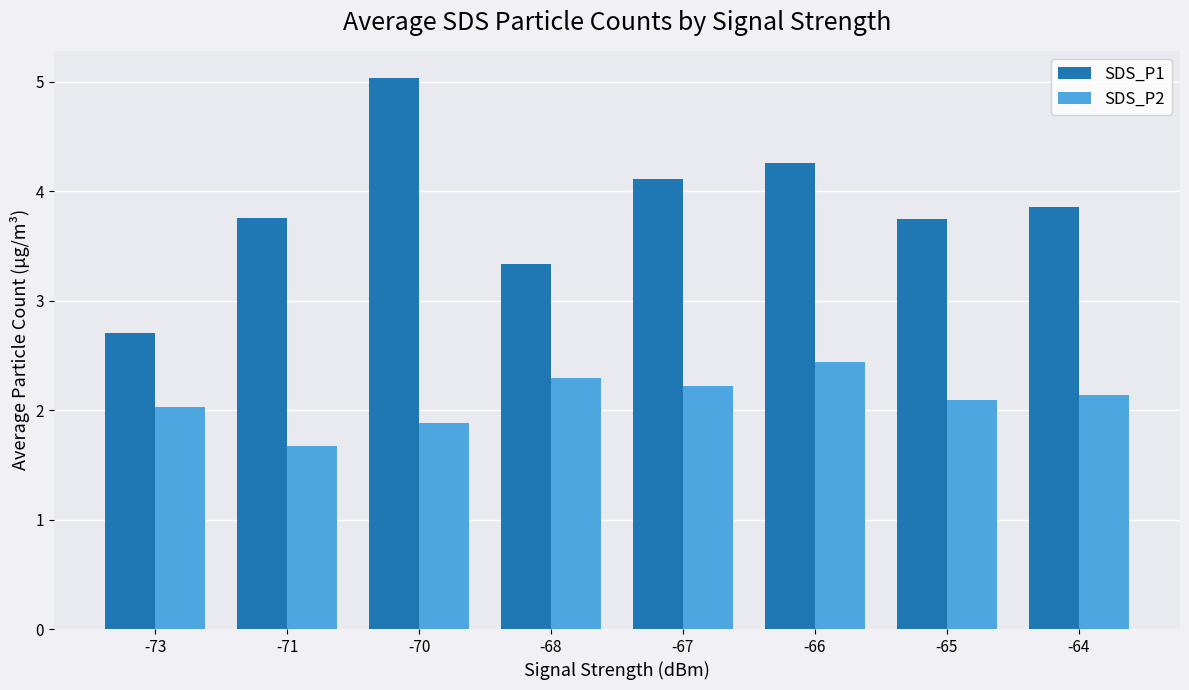

The value of SDS_P2 at -68 is 4.0. True or false?

False